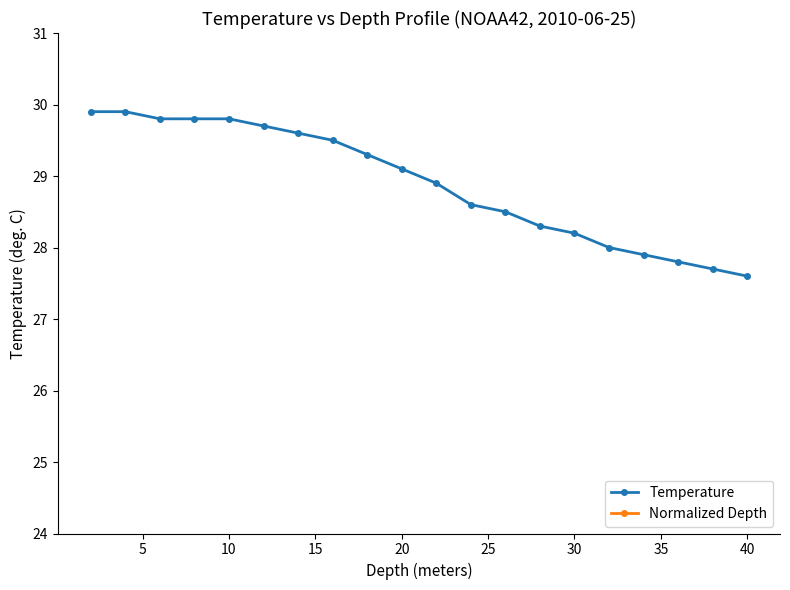

What is the value of the Temperature point at the 17th from the left?

27.9